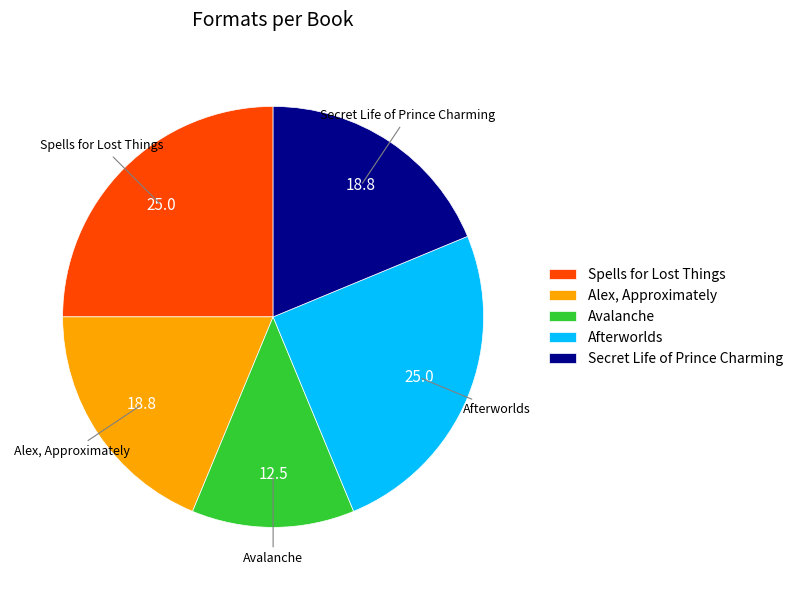

Is the sum of Secret Life of Prince Charming and Avalanche greater than half?

No